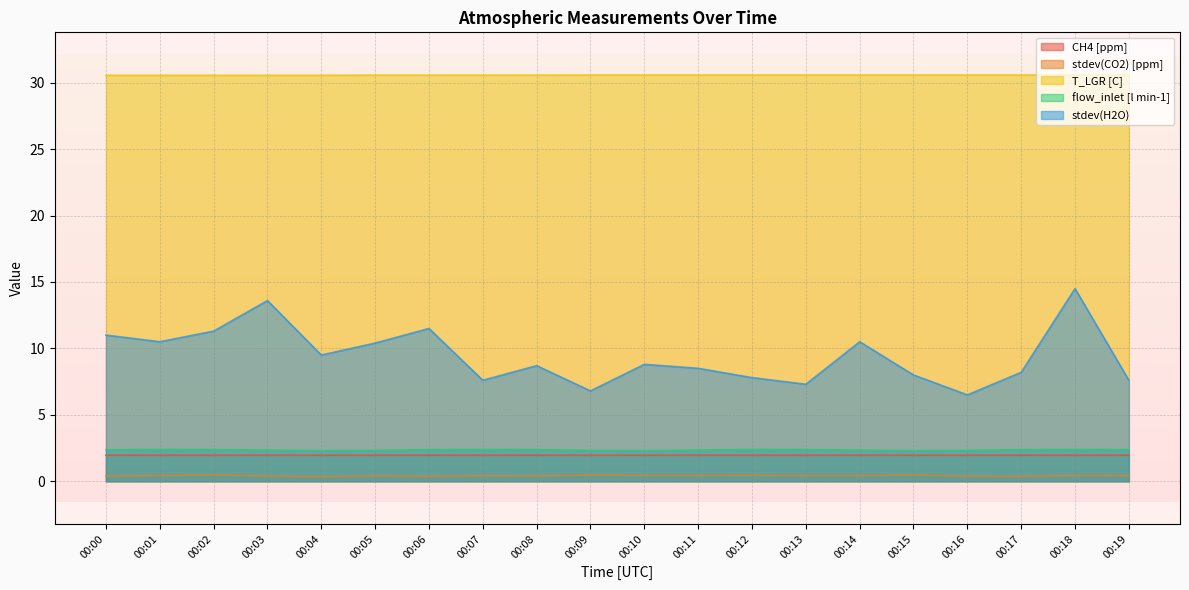

What is the sum of the T_LGR [C] values at 00:19 and 00:01?

61.1